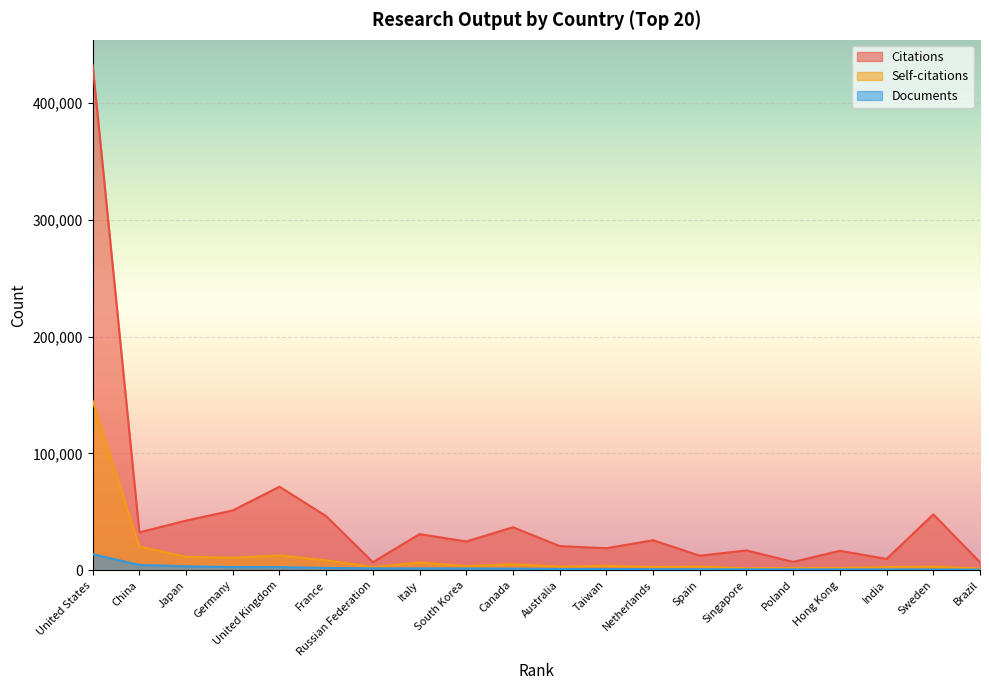

What is the value of the Self-citations point at the 7th from the left?

2582